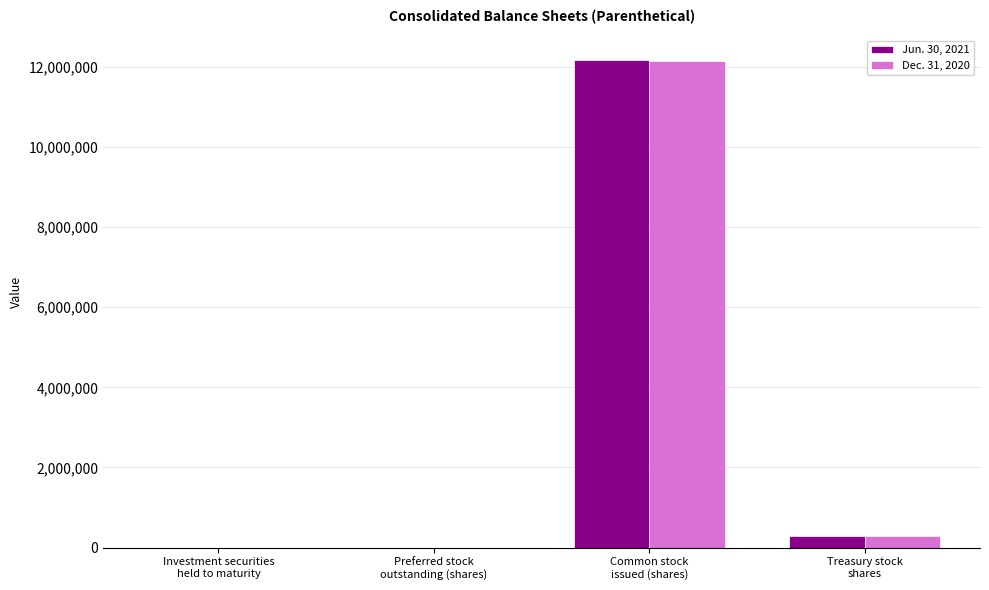

What is the greatest value displayed?

12177765